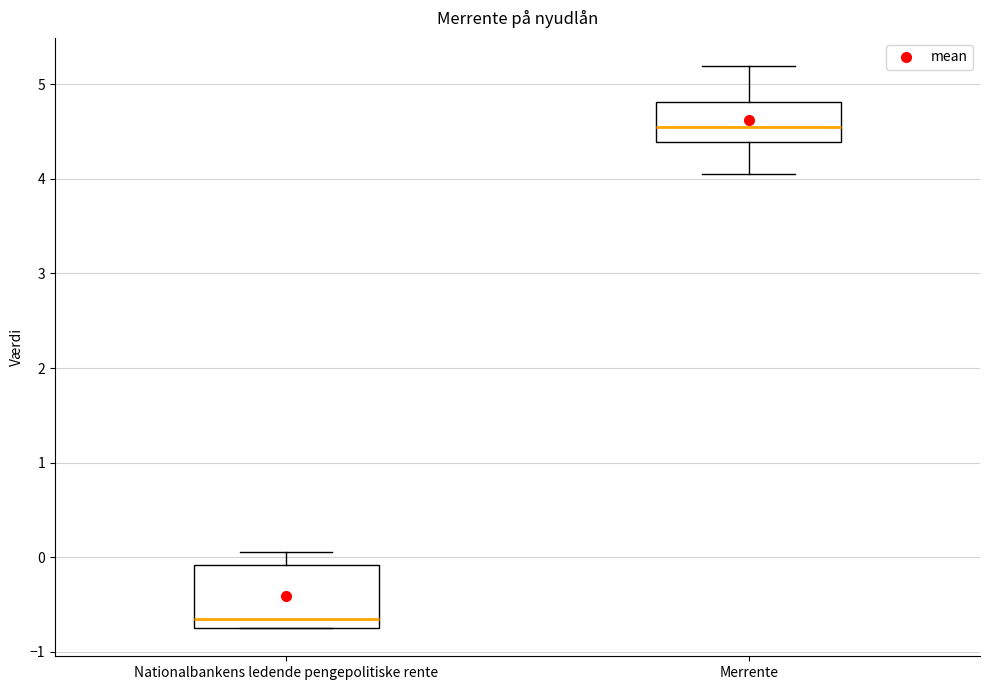

Reading left to right, read every box against the y-axis: the position of its median line, the range the box covers, and the ends of its whiskers. The values are not printed on the chart, so give them approximately, as read against the axis.

Nationalbankens ledende pengepolitiske rente: median -0.6, box -0.7 to -0.1, whiskers -0.7 to 0.1
Merrente: median 4.5, box 4.4 to 4.8, whiskers 4.1 to 5.2